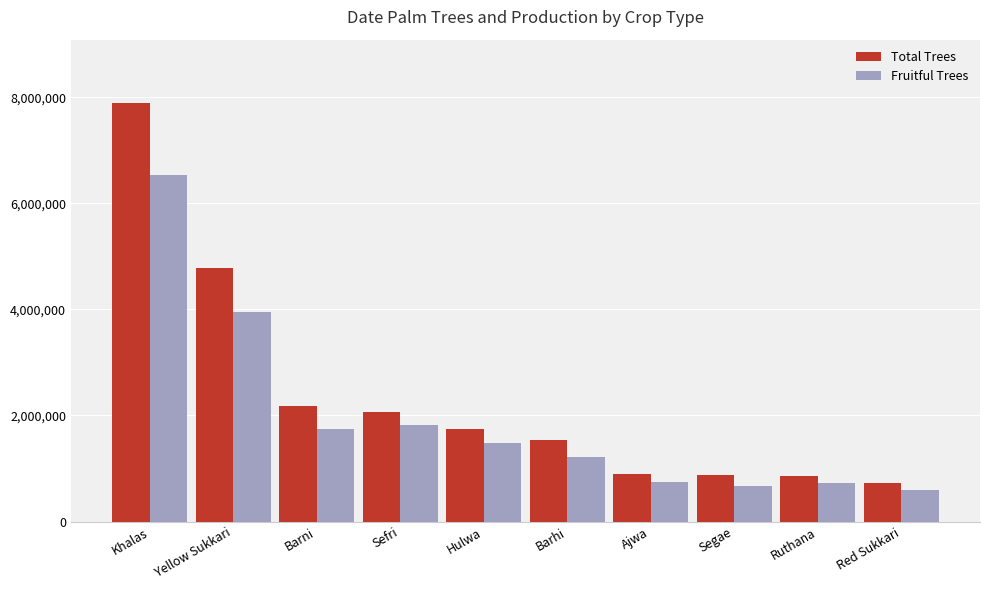

Which series has the largest total across all categories?

Total Trees